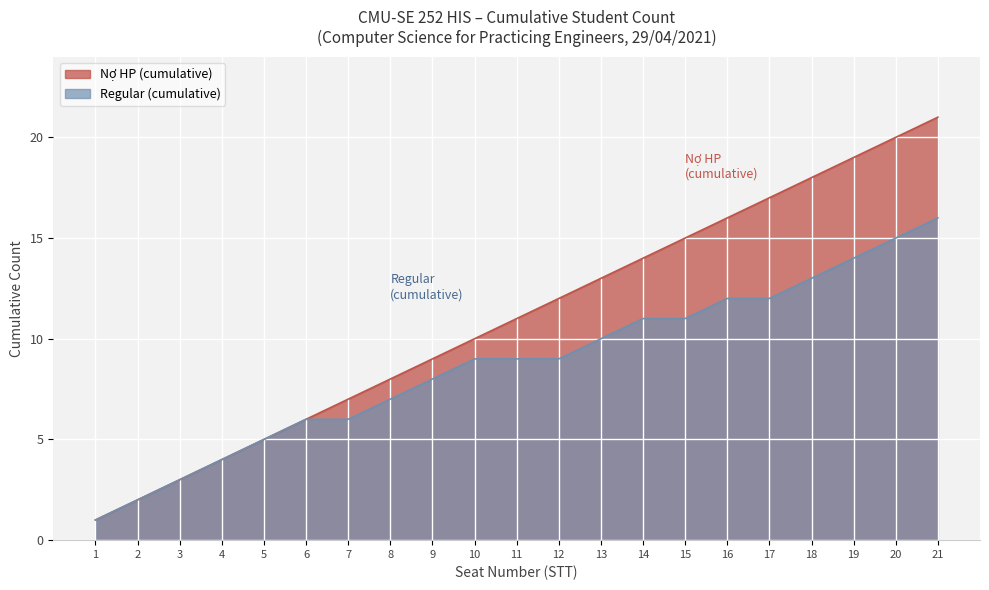

Is the value of Male at 21 greater than the value of Female at 15?

Yes